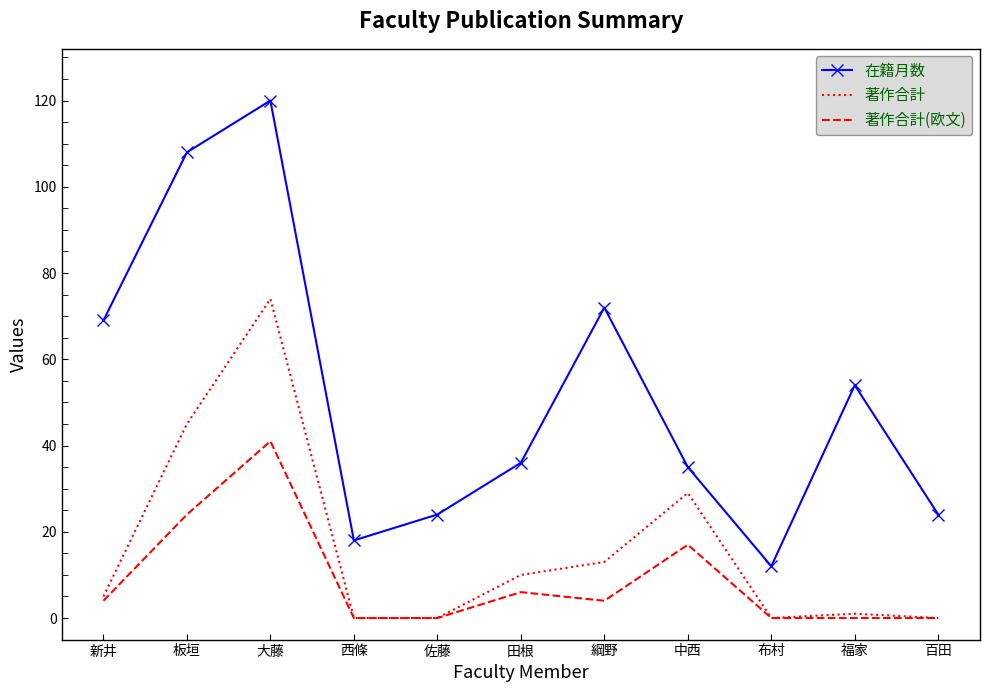

What is the minimum value for 在籍月数?

12